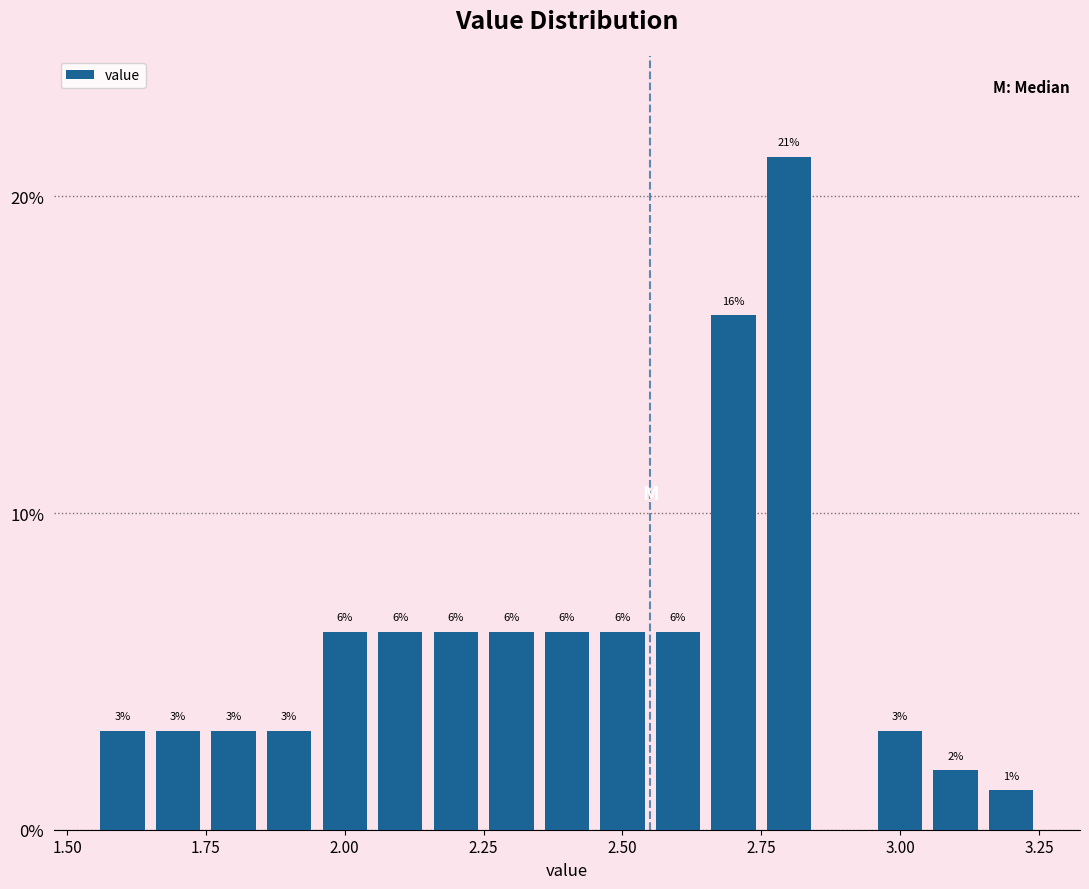

Around what value on the x-axis is the tallest bar? Give the approximate position of its centre, as read against the axis.

2.80